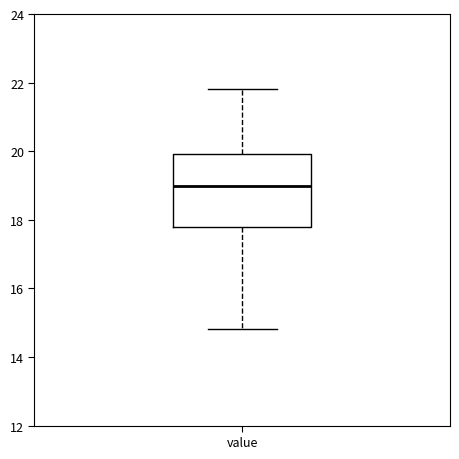

Transcribe this box plot: give where the median line is, the range the box spans, and where the two whiskers end, as read against the y-axis. The values are not printed on the chart, so give them approximately, as read against the axis.

median 19.0, box 17.8 to 20.0, whiskers 14.8 to 21.8